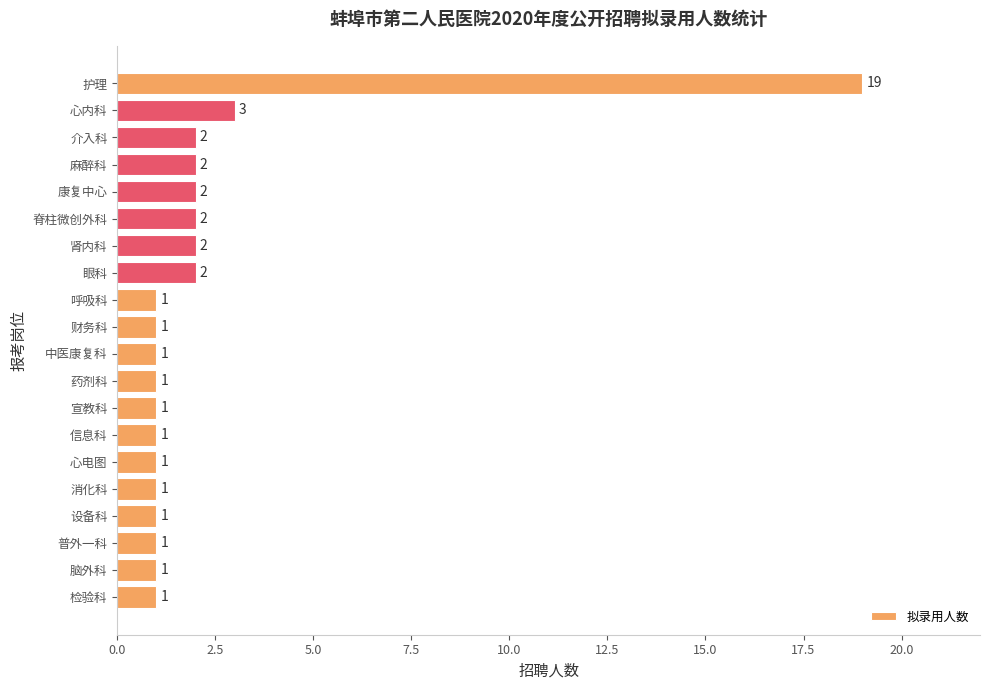

How many bars are there in total?

20